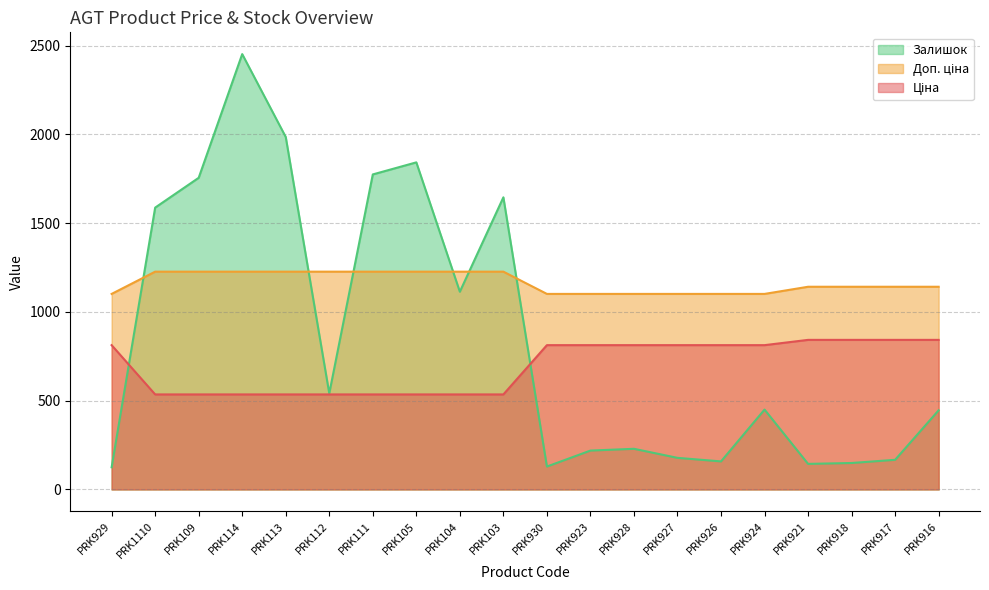

Reading left to right, what are all the values shown in this chart?

Ціна: 813.0	535.4	535.4	535.4	535.4	535.4	535.4	535.4	535.4	535.4	813.0	813.0	813.0	813.0	813.0	813.0	842.8	842.8	842.8	842.8
Доп. ціна: 1101.8	1227.2	1227.2	1227.2	1227.2	1227.2	1227.2	1227.2	1227.2	1227.2	1101.8	1101.8	1101.8	1101.8	1101.8	1101.8	1142.1	1142.1	1142.1	1142.1
Залишок: 125.0	1588.0	1756.0	2453.0	1986.0	541.0	1775.0	1843.0	1114.0	1646.0	129.0	219.0	229.0	178.0	158.0	450.0	144.0	149.0	167.0	446.0